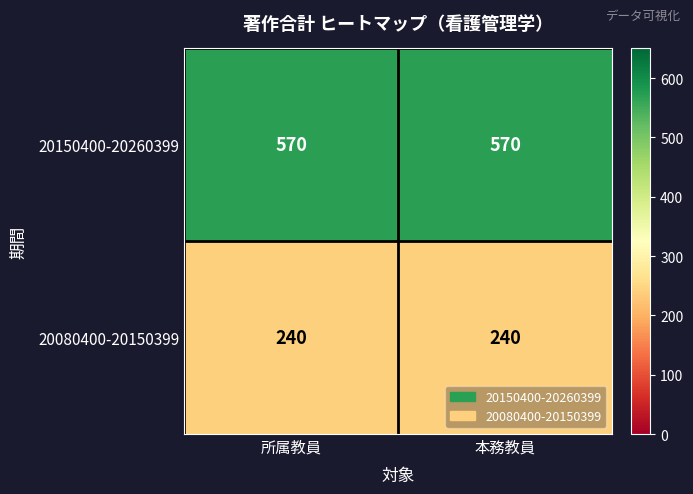

At 本務教員, list the series in order from smallest to largest.

20080400-20150399, 20150400-20260399